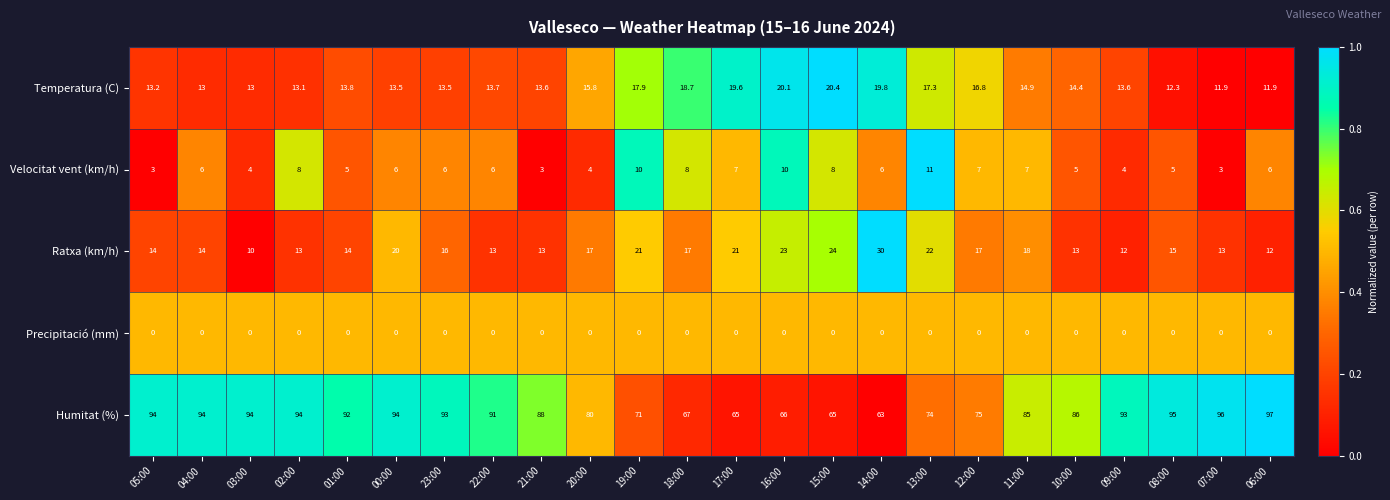

Where is Ratxa (km/h) nearest to the value 20?

00:00